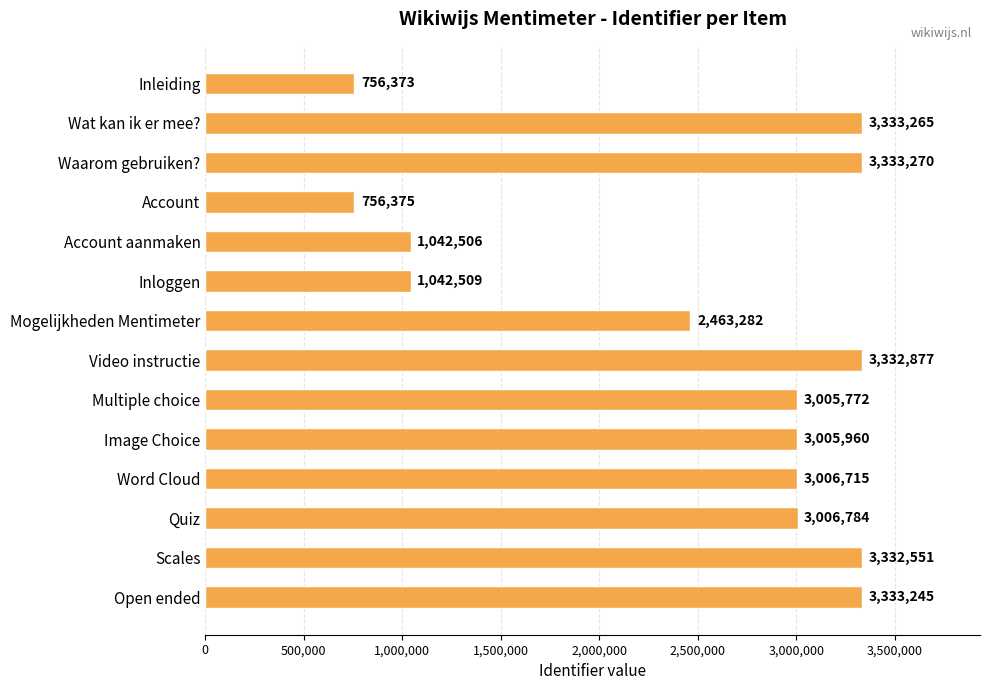

What position from the top is Inloggen?

6